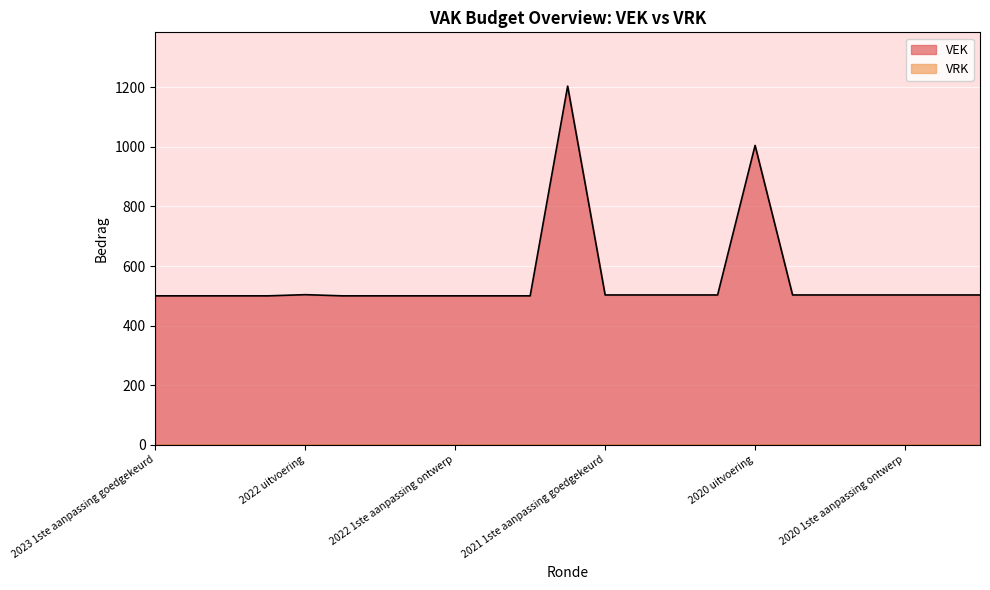

What is the difference between the second highest and minimum values?

505